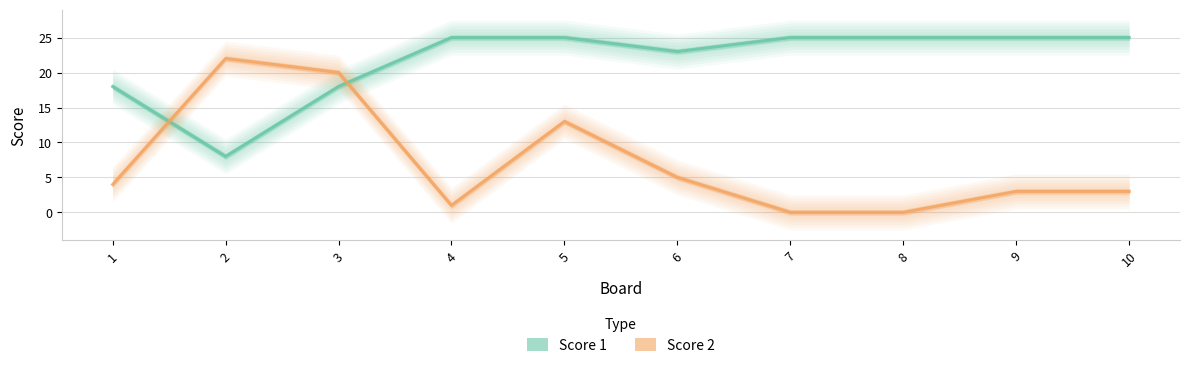

Where do Score 2 and Score 1 first cross each other?

1 and 2